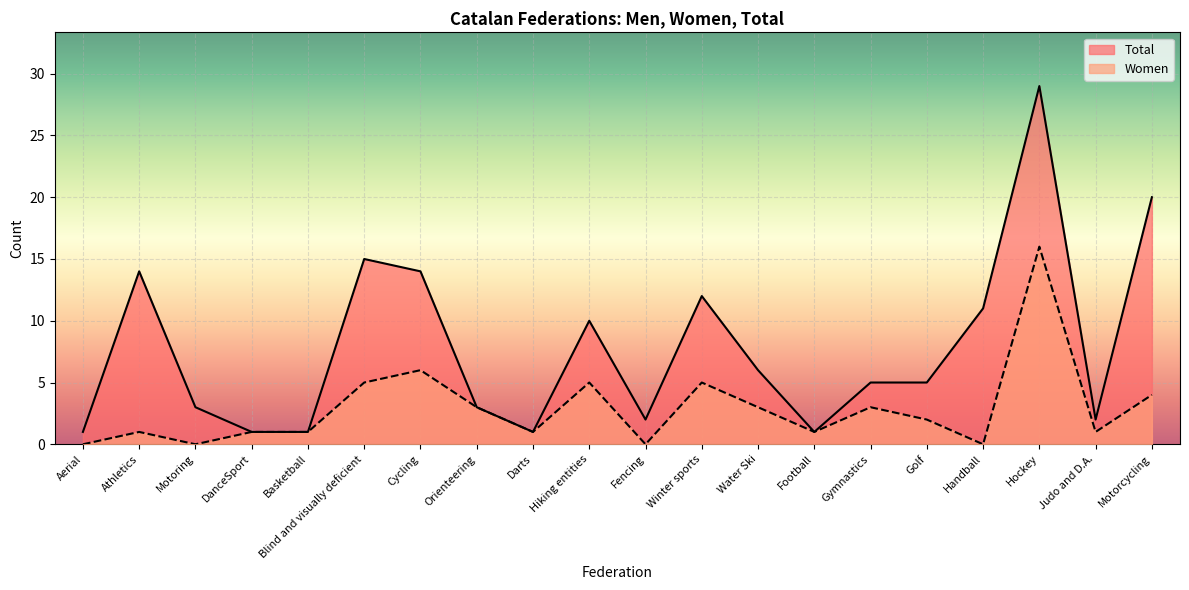

True or false: Total and Women cross at least once.

False